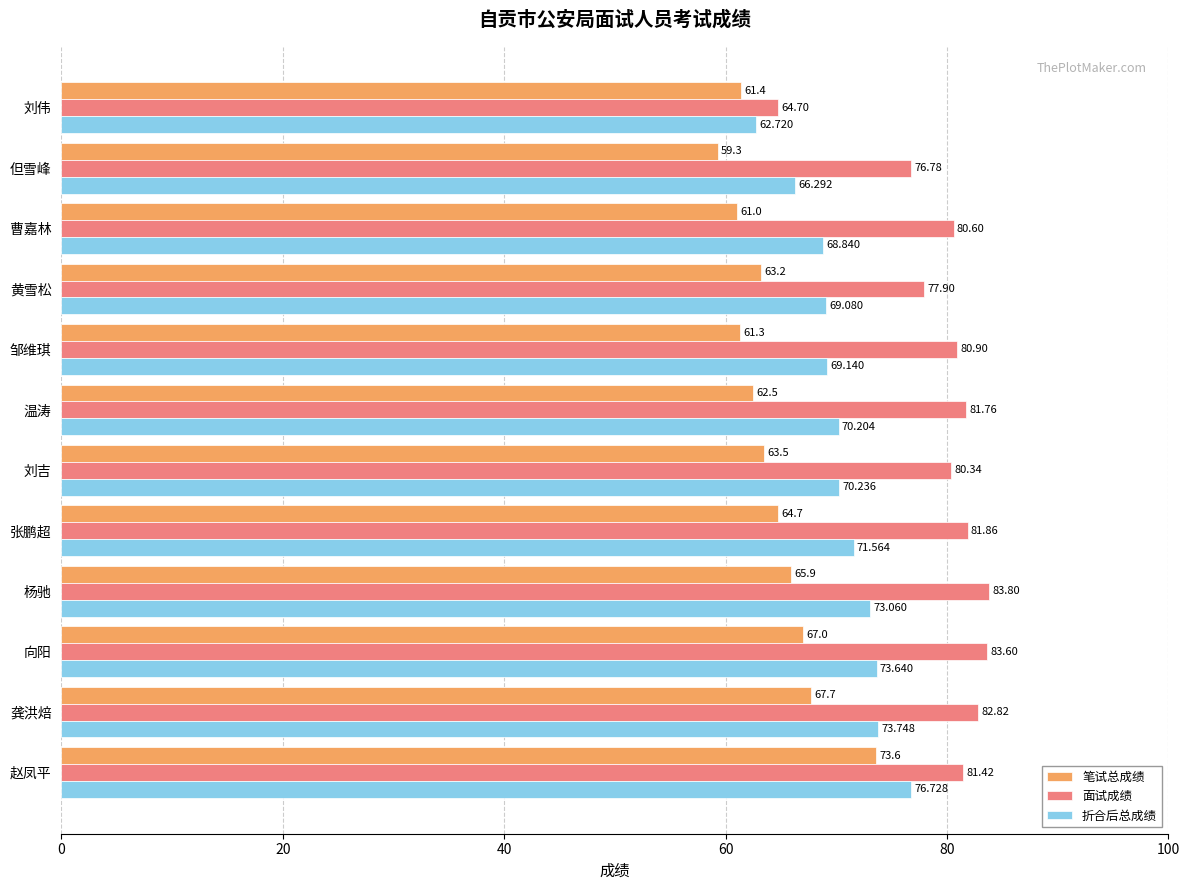

At which category does the chart reach its minimum across all series?

但雪峰